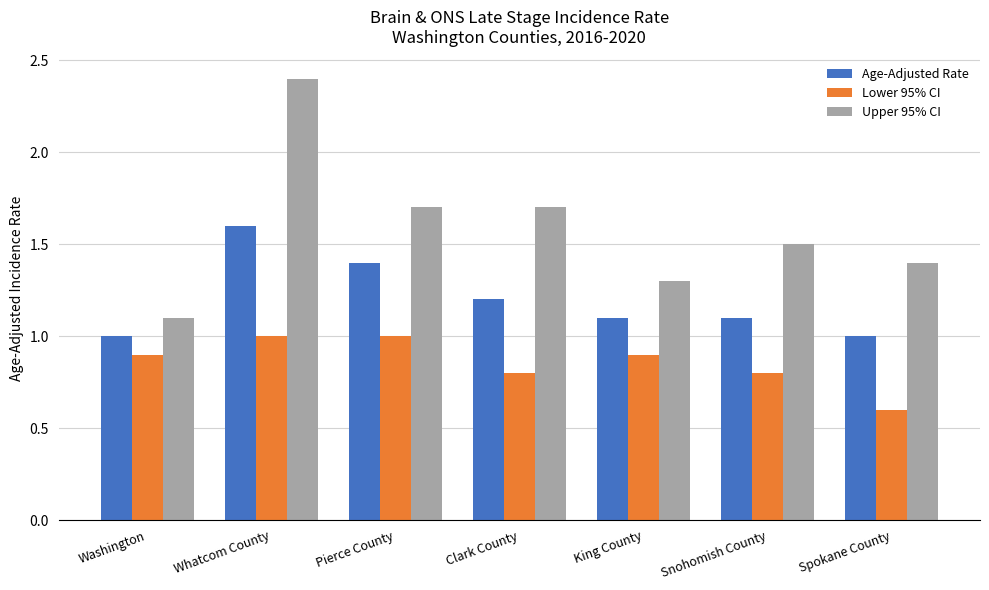

How many bars are there in total?

21